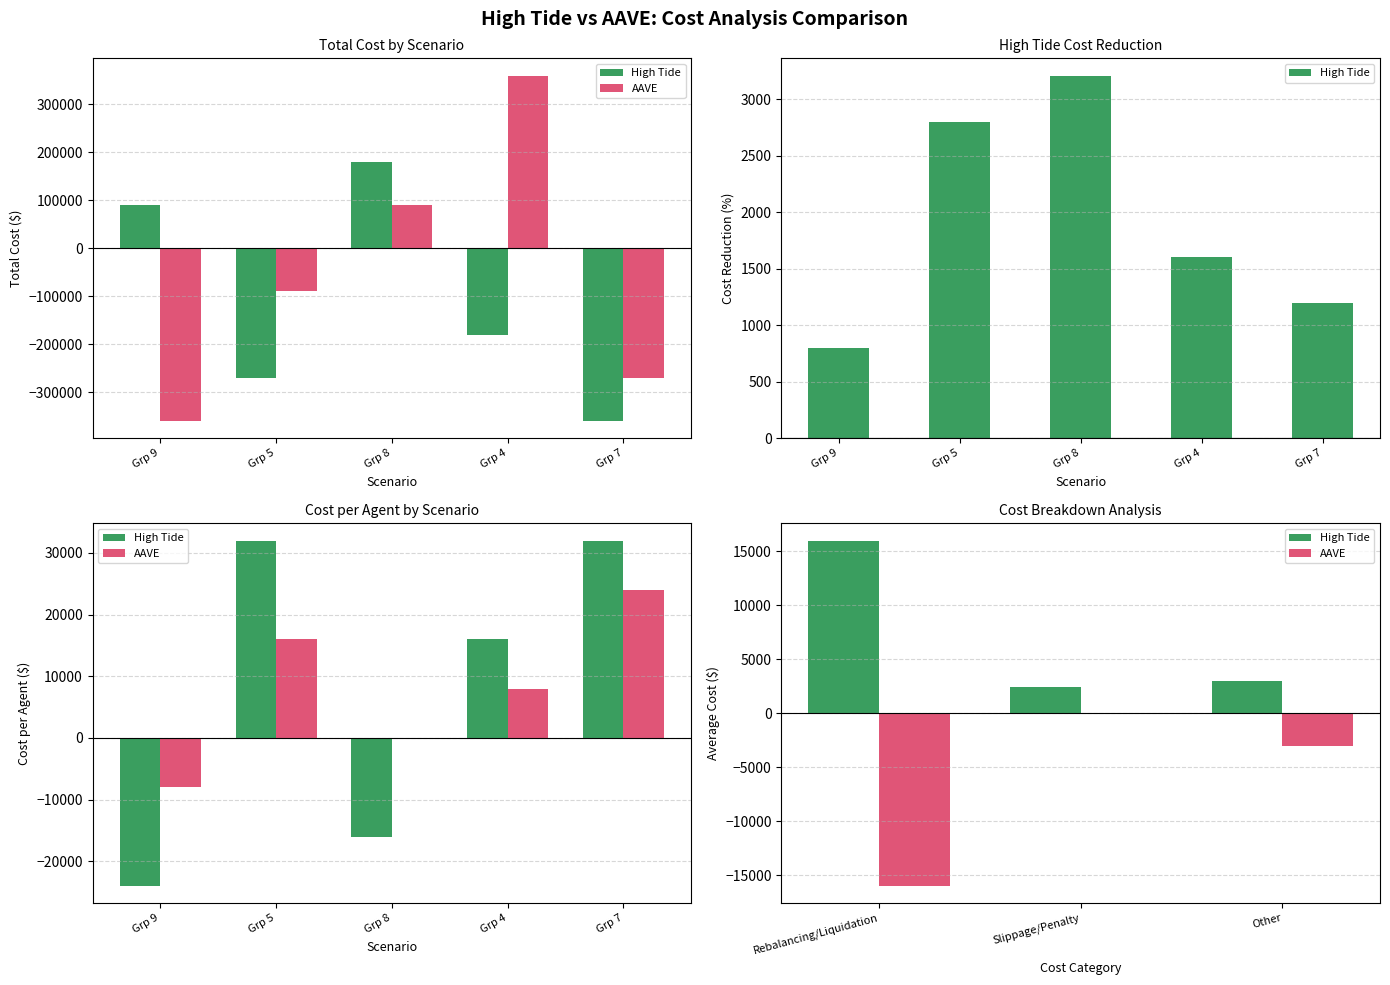

Which series has the largest range (max minus min)?

AAVE